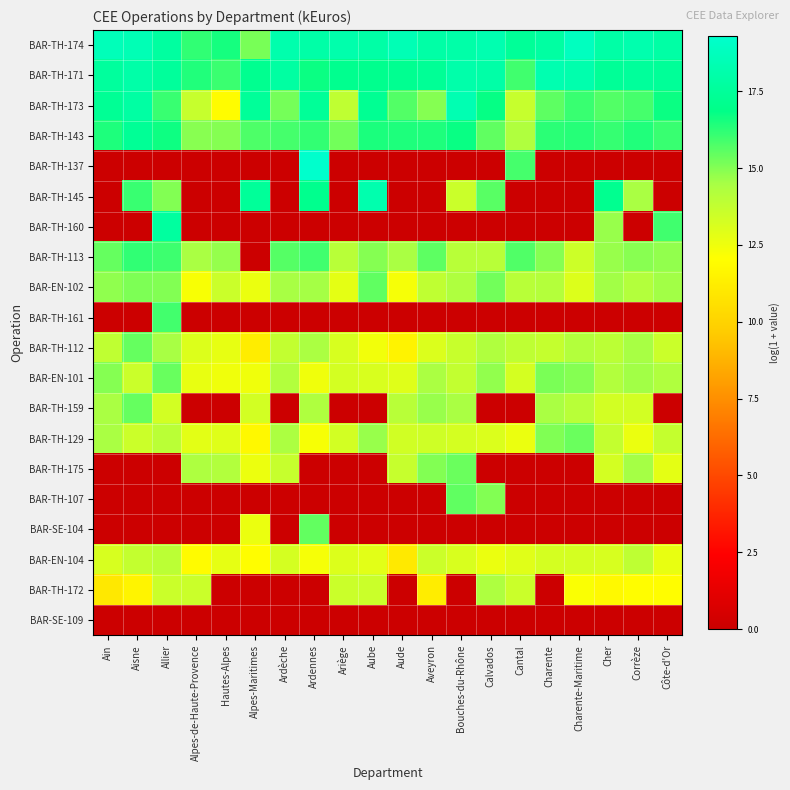

Reading left to right, what are all the values shown in this chart?

BAR-TH-174: Ain=18.6	Aisne=18.5	Allier=17.7	Alpes-de-Haute-Provence=16.2	Hautes-Alpes=16.6	Alpes-Maritimes=15.2	Ardèche=18.2	Ardennes=18.0	Ariège=18.1	Aube=18.0	Aude=18.5	Aveyron=18.0	Bouches-du-Rhône=18.0	Calvados=18.3	Cantal=17.5	Charente=17.8	Charente-Maritime=18.8	Cher=18.0	Corrèze=18.2	Côte-d'Or=17.9
BAR-TH-171: Ain=17.6	Aisne=18.0	Allier=17.5	Alpes-de-Haute-Provence=16.4	Hautes-Alpes=16.0	Alpes-Maritimes=17.2	Ardèche=17.8	Ardennes=16.7	Ariège=17.1	Aube=17.1	Aude=17.2	Aveyron=17.4	Bouches-du-Rhône=18.1	Calvados=18.0	Cantal=16.0	Charente=18.3	Charente-Maritime=18.2	Cher=17.4	Corrèze=17.5	Côte-d'Or=17.4
BAR-TH-173: Ain=17.4	Aisne=17.8	Allier=16.1	Alpes-de-Haute-Provence=13.7	Hautes-Alpes=11.9	Alpes-Maritimes=17.5	Ardèche=15.2	Ardennes=17.5	Ariège=13.9	Aube=17.3	Aude=15.7	Aveyron=15.0	Bouches-du-Rhône=18.4	Calvados=16.8	Cantal=13.6	Charente=15.5	Charente-Maritime=16.1	Cher=15.7	Corrèze=15.9	Côte-d'Or=16.7
BAR-TH-143: Ain=16.4	Aisne=17.4	Allier=16.7	Alpes-de-Haute-Provence=14.9	Hautes-Alpes=15.0	Alpes-Maritimes=15.8	Ardèche=15.9	Ardennes=16.1	Ariège=15.2	Aube=16.5	Aude=16.5	Aveyron=16.5	Bouches-du-Rhône=16.7	Calvados=15.5	Cantal=14.2	Charente=16.3	Charente-Maritime=16.3	Cher=16.1	Corrèze=16.4	Côte-d'Or=16.1
BAR-TH-137: Ain=0.0	Aisne=0.0	Allier=0.0	Alpes-de-Haute-Provence=0.0	Hautes-Alpes=0.0	Alpes-Maritimes=0.0	Ardèche=0.0	Ardennes=19.3	Ariège=0.0	Aube=0.0	Aude=0.0	Aveyron=0.0	Bouches-du-Rhône=0.0	Calvados=0.0	Cantal=15.9	Charente=0.0	Charente-Maritime=0.0	Cher=0.0	Corrèze=0.0	Côte-d'Or=0.0
BAR-TH-145: Ain=0.0	Aisne=16.1	Allier=15.0	Alpes-de-Haute-Provence=0.0	Hautes-Alpes=0.0	Alpes-Maritimes=17.5	Ardèche=0.0	Ardennes=17.1	Ariège=0.0	Aube=18.2	Aude=0.0	Aveyron=0.0	Bouches-du-Rhône=13.5	Calvados=15.6	Cantal=0.0	Charente=0.0	Charente-Maritime=0.0	Cher=17.2	Corrèze=14.4	Côte-d'Or=0.0
BAR-TH-160: Ain=0.0	Aisne=0.0	Allier=17.7	Alpes-de-Haute-Provence=0.0	Hautes-Alpes=0.0	Alpes-Maritimes=0.0	Ardèche=0.0	Ardennes=0.0	Ariège=0.0	Aube=0.0	Aude=0.0	Aveyron=0.0	Bouches-du-Rhône=0.0	Calvados=0.0	Cantal=0.0	Charente=0.0	Charente-Maritime=0.0	Cher=14.7	Corrèze=0.0	Côte-d'Or=15.9
BAR-TH-113: Ain=15.4	Aisne=16.2	Allier=16.0	Alpes-de-Haute-Provence=14.4	Hautes-Alpes=14.7	Alpes-Maritimes=0.0	Ardèche=15.7	Ardennes=16.0	Ariège=14.0	Aube=15.0	Aude=14.4	Aveyron=15.5	Bouches-du-Rhône=14.0	Calvados=14.0	Cantal=15.7	Charente=15.0	Charente-Maritime=13.5	Cher=14.7	Corrèze=14.9	Côte-d'Or=14.8
BAR-EN-102: Ain=14.8	Aisne=15.1	Allier=15.0	Alpes-de-Haute-Provence=12.2	Hautes-Alpes=13.5	Alpes-Maritimes=12.6	Ardèche=14.5	Ardennes=14.5	Ariège=12.8	Aube=15.5	Aude=12.3	Aveyron=13.8	Bouches-du-Rhône=14.3	Calvados=15.2	Cantal=14.0	Charente=14.1	Charente-Maritime=13.0	Cher=14.6	Corrèze=14.2	Côte-d'Or=14.6
BAR-TH-161: Ain=0.0	Aisne=0.0	Allier=15.9	Alpes-de-Haute-Provence=0.0	Hautes-Alpes=0.0	Alpes-Maritimes=0.0	Ardèche=0.0	Ardennes=0.0	Ariège=0.0	Aube=0.0	Aude=0.0	Aveyron=0.0	Bouches-du-Rhône=0.0	Calvados=0.0	Cantal=0.0	Charente=0.0	Charente-Maritime=0.0	Cher=0.0	Corrèze=0.0	Côte-d'Or=0.0
BAR-TH-112: Ain=13.9	Aisne=15.4	Allier=14.5	Alpes-de-Haute-Provence=13.0	Hautes-Alpes=12.7	Alpes-Maritimes=11.2	Ardèche=13.8	Ardennes=14.4	Ariège=13.2	Aube=12.4	Aude=11.5	Aveyron=13.1	Bouches-du-Rhône=13.6	Calvados=14.3	Cantal=13.9	Charente=13.7	Charente-Maritime=14.2	Cher=14.0	Corrèze=14.5	Côte-d'Or=13.5
BAR-EN-101: Ain=15.0	Aisne=13.5	Allier=15.4	Alpes-de-Haute-Provence=12.7	Hautes-Alpes=12.5	Alpes-Maritimes=12.4	Ardèche=14.2	Ardennes=12.5	Ariège=13.3	Aube=13.1	Aude=13.0	Aveyron=14.4	Bouches-du-Rhône=13.8	Calvados=14.8	Cantal=13.2	Charente=15.1	Charente-Maritime=15.0	Cher=14.2	Corrèze=14.6	Côte-d'Or=14.3
BAR-TH-159: Ain=14.4	Aisne=15.4	Allier=13.3	Alpes-de-Haute-Provence=0.0	Hautes-Alpes=0.0	Alpes-Maritimes=13.3	Ardèche=0.0	Ardennes=14.3	Ariège=0.0	Aube=0.0	Aude=14.0	Aveyron=14.7	Bouches-du-Rhône=14.4	Calvados=0.0	Cantal=0.0	Charente=14.4	Charente-Maritime=14.0	Cher=13.3	Corrèze=13.3	Côte-d'Or=0.0
BAR-TH-129: Ain=14.4	Aisne=13.5	Allier=14.0	Alpes-de-Haute-Provence=12.8	Hautes-Alpes=12.9	Alpes-Maritimes=11.7	Ardèche=14.4	Ardennes=12.2	Ariège=13.3	Aube=14.7	Aude=13.3	Aveyron=13.4	Bouches-du-Rhône=13.3	Calvados=13.1	Cantal=12.6	Charente=15.0	Charente-Maritime=15.3	Cher=13.7	Corrèze=12.6	Côte-d'Or=13.7
BAR-TH-175: Ain=0.0	Aisne=0.0	Allier=0.0	Alpes-de-Haute-Provence=14.3	Hautes-Alpes=14.2	Alpes-Maritimes=12.6	Ardèche=13.7	Ardennes=0.0	Ariège=0.0	Aube=0.0	Aude=13.7	Aveyron=15.0	Bouches-du-Rhône=15.3	Calvados=0.0	Cantal=0.0	Charente=0.0	Charente-Maritime=0.0	Cher=13.3	Corrèze=14.5	Côte-d'Or=12.8
BAR-TH-107: Ain=0.0	Aisne=0.0	Allier=0.0	Alpes-de-Haute-Provence=0.0	Hautes-Alpes=0.0	Alpes-Maritimes=0.0	Ardèche=0.0	Ardennes=0.0	Ariège=0.0	Aube=0.0	Aude=0.0	Aveyron=0.0	Bouches-du-Rhône=15.5	Calvados=15.0	Cantal=0.0	Charente=0.0	Charente-Maritime=0.0	Cher=0.0	Corrèze=0.0	Côte-d'Or=0.0
BAR-SE-104: Ain=0.0	Aisne=0.0	Allier=0.0	Alpes-de-Haute-Provence=0.0	Hautes-Alpes=0.0	Alpes-Maritimes=12.6	Ardèche=0.0	Ardennes=15.5	Ariège=0.0	Aube=0.0	Aude=0.0	Aveyron=0.0	Bouches-du-Rhône=0.0	Calvados=0.0	Cantal=0.0	Charente=0.0	Charente-Maritime=0.0	Cher=0.0	Corrèze=0.0	Côte-d'Or=0.0
BAR-EN-104: Ain=13.2	Aisne=13.7	Allier=13.9	Alpes-de-Haute-Provence=11.9	Hautes-Alpes=12.8	Alpes-Maritimes=12.0	Ardèche=13.3	Ardennes=12.3	Ariège=13.0	Aube=12.8	Aude=11.0	Aveyron=13.5	Bouches-du-Rhône=13.1	Calvados=12.6	Cantal=12.9	Charente=13.3	Charente-Maritime=13.2	Cher=13.2	Corrèze=13.9	Côte-d'Or=12.7
BAR-TH-172: Ain=11.0	Aisne=11.5	Allier=13.6	Alpes-de-Haute-Provence=13.6	Hautes-Alpes=0.0	Alpes-Maritimes=0.0	Ardèche=0.0	Ardennes=0.0	Ariège=13.6	Aube=13.6	Aude=0.0	Aveyron=11.2	Bouches-du-Rhône=0.0	Calvados=14.3	Cantal=13.6	Charente=0.0	Charente-Maritime=12.2	Cher=11.8	Corrèze=12.0	Côte-d'Or=12.0
BAR-SE-109: Ain=0.0	Aisne=0.0	Allier=0.0	Alpes-de-Haute-Provence=0.0	Hautes-Alpes=0.0	Alpes-Maritimes=0.0	Ardèche=0.0	Ardennes=0.0	Ariège=0.0	Aube=0.0	Aude=0.0	Aveyron=0.0	Bouches-du-Rhône=0.0	Calvados=0.0	Cantal=0.0	Charente=0.0	Charente-Maritime=0.0	Cher=0.0	Corrèze=0.0	Côte-d'Or=0.0